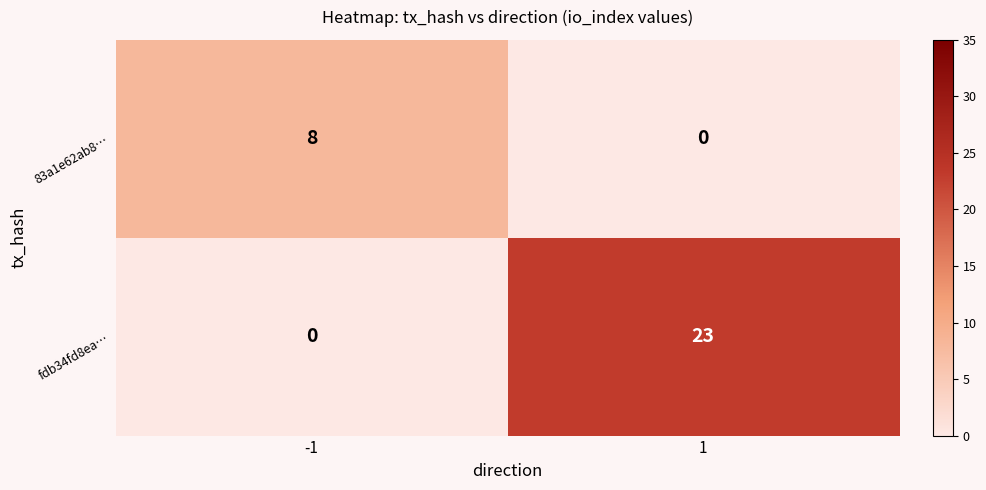

How many data points does each series have?

2